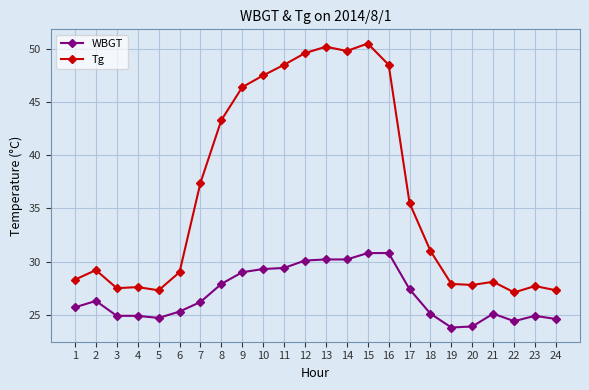

What is the average value of the WBGT series?

26.9